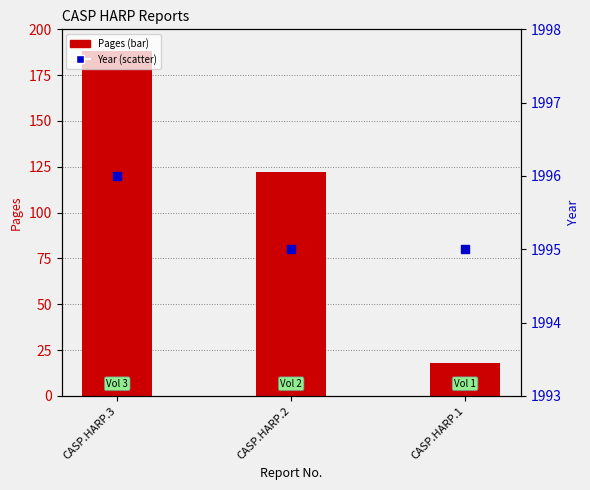

What is the total value across all series at CASP.HARP.2?

2117